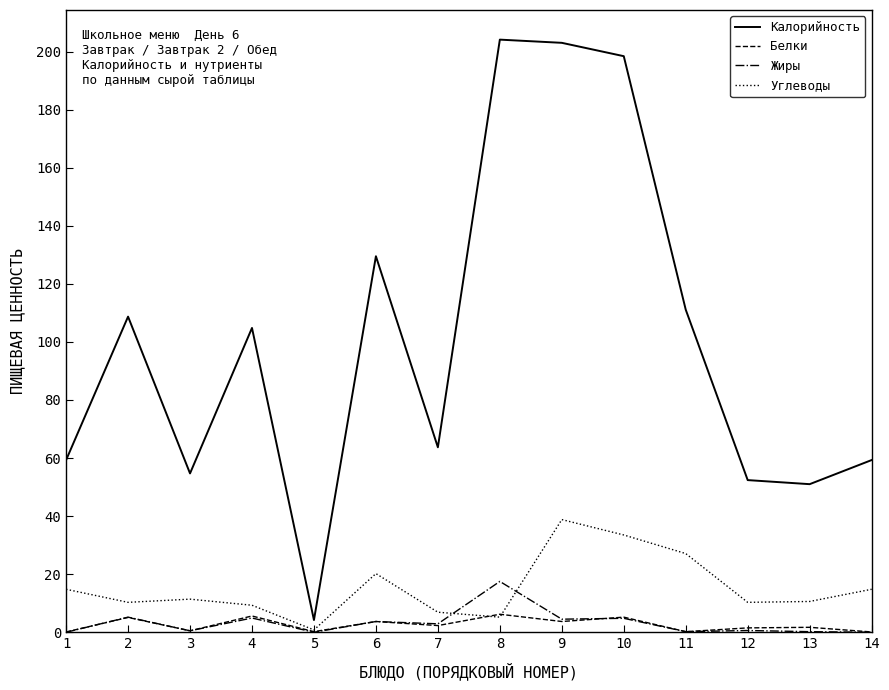

Count the number of categories in the chart.

14